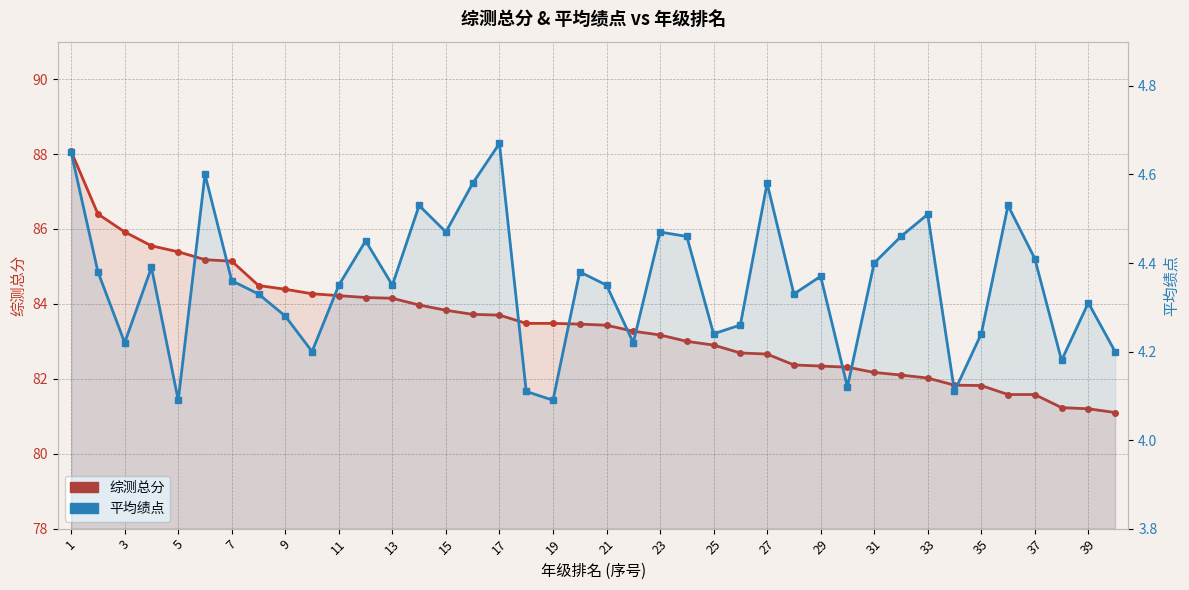

True or false: 平均绩点 and 综测总分 cross at least once.

False